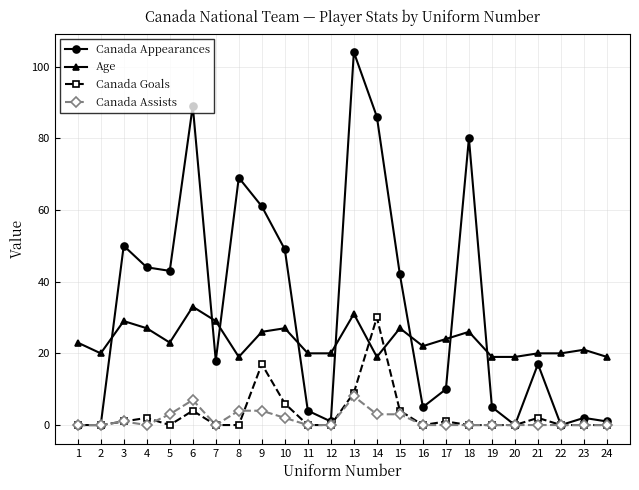

What is the maximum value for Canada Goals?

30